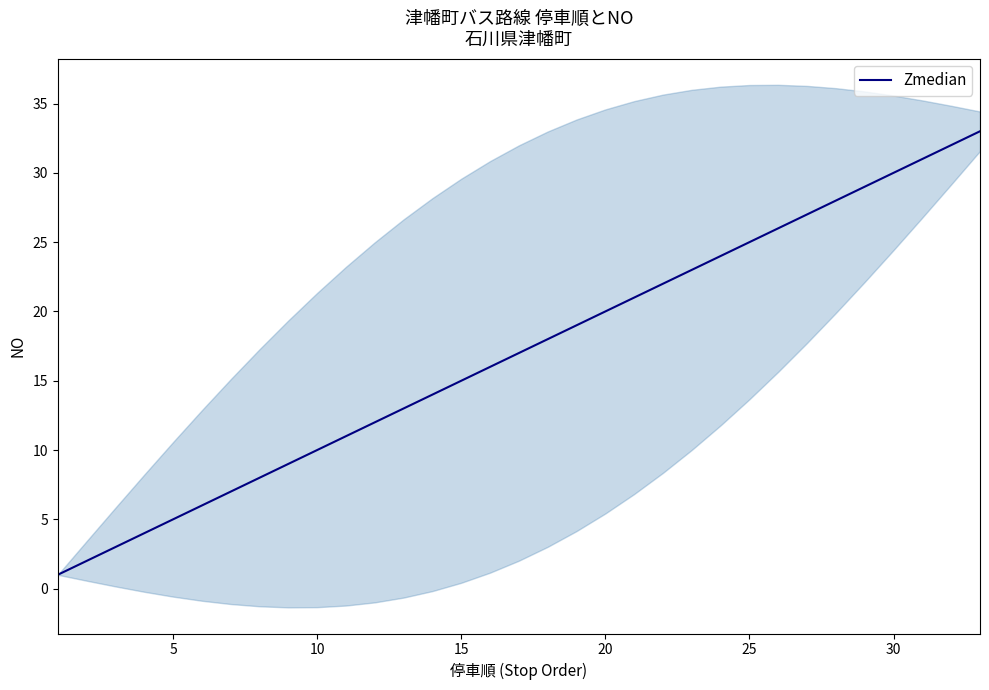

What is the maximum value for Zmedian?

33